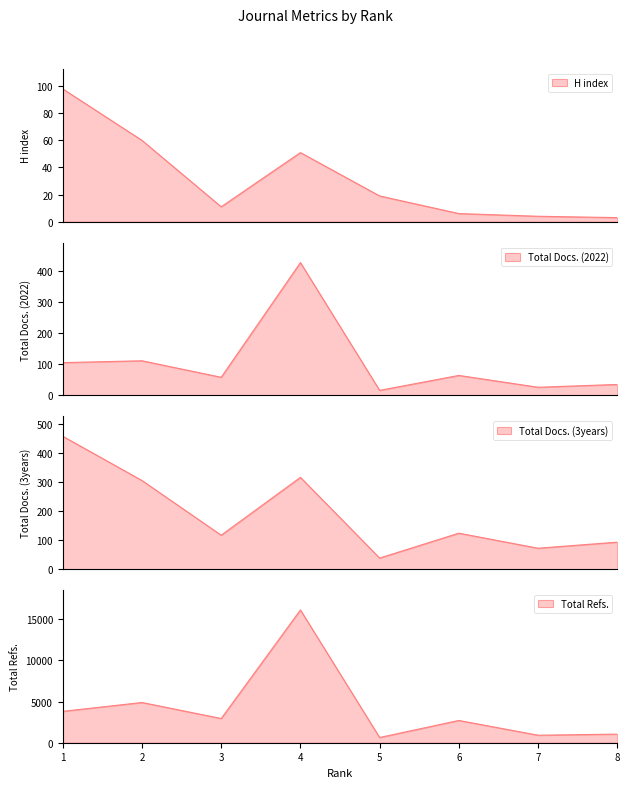

Which category has the highest value in the Total Docs. (3years) series?

1